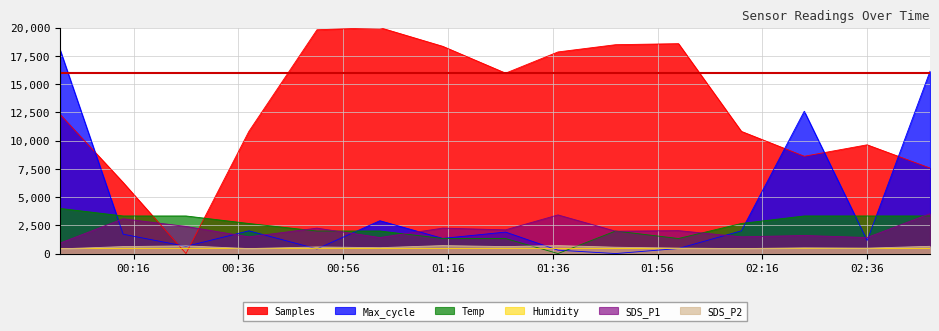

Which series has the largest total across all categories?

Samples